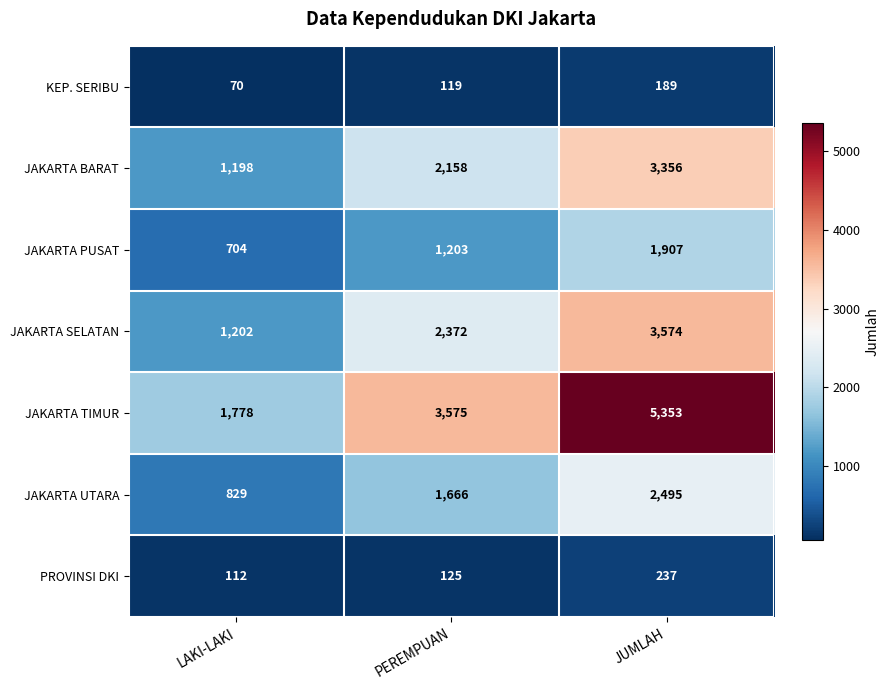

What is the difference between the highest and lowest values at PEREMPUAN?

3456